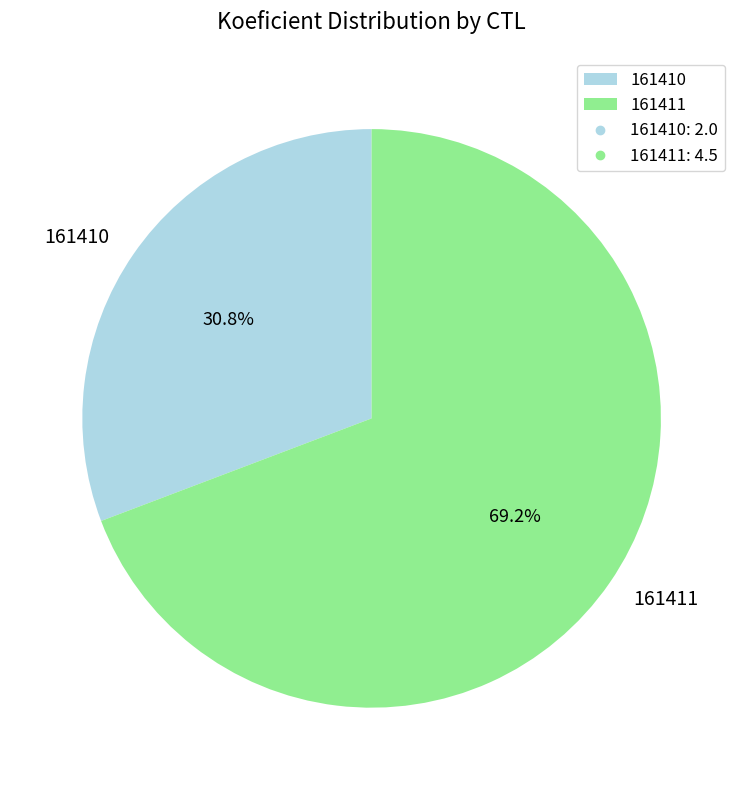

What percentage do 161410 and 161411 together represent?

100.0%